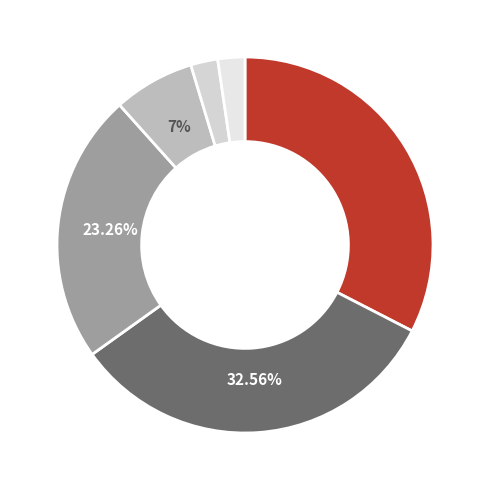

How many slices are in this pie chart?

6